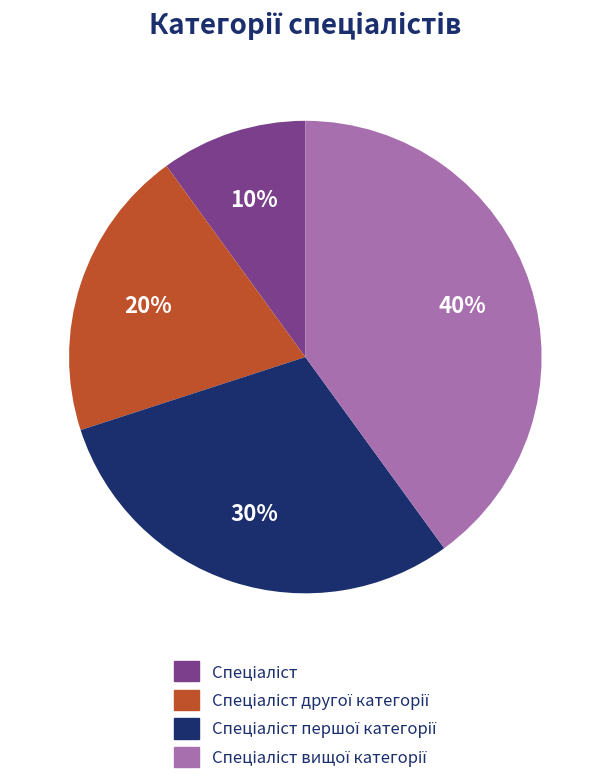

To the nearest percent, what is the difference between the largest and smallest slice percentages?

30%